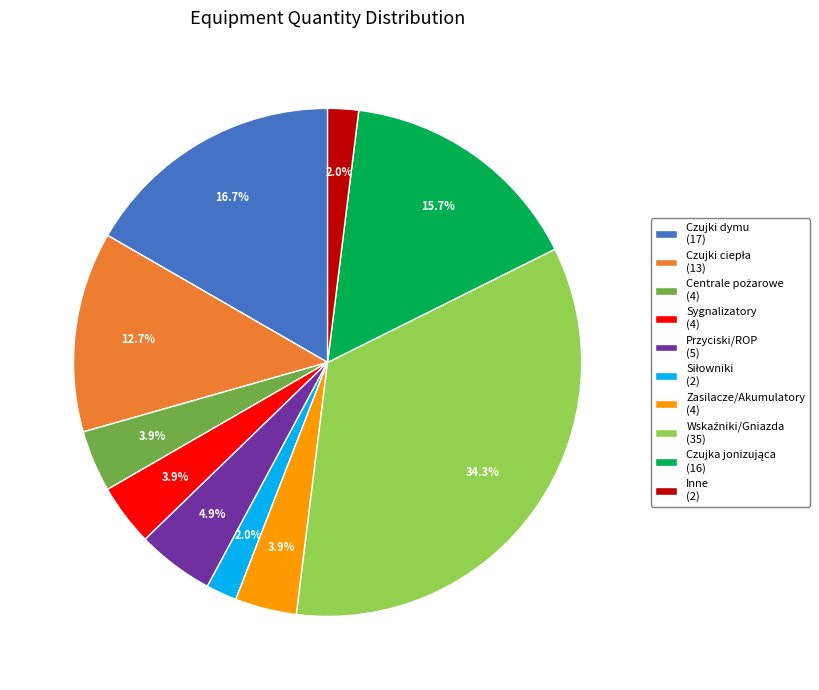

Is the sum of Czujki dymu (17) and Przyciski/ROP (5) greater than half?

No